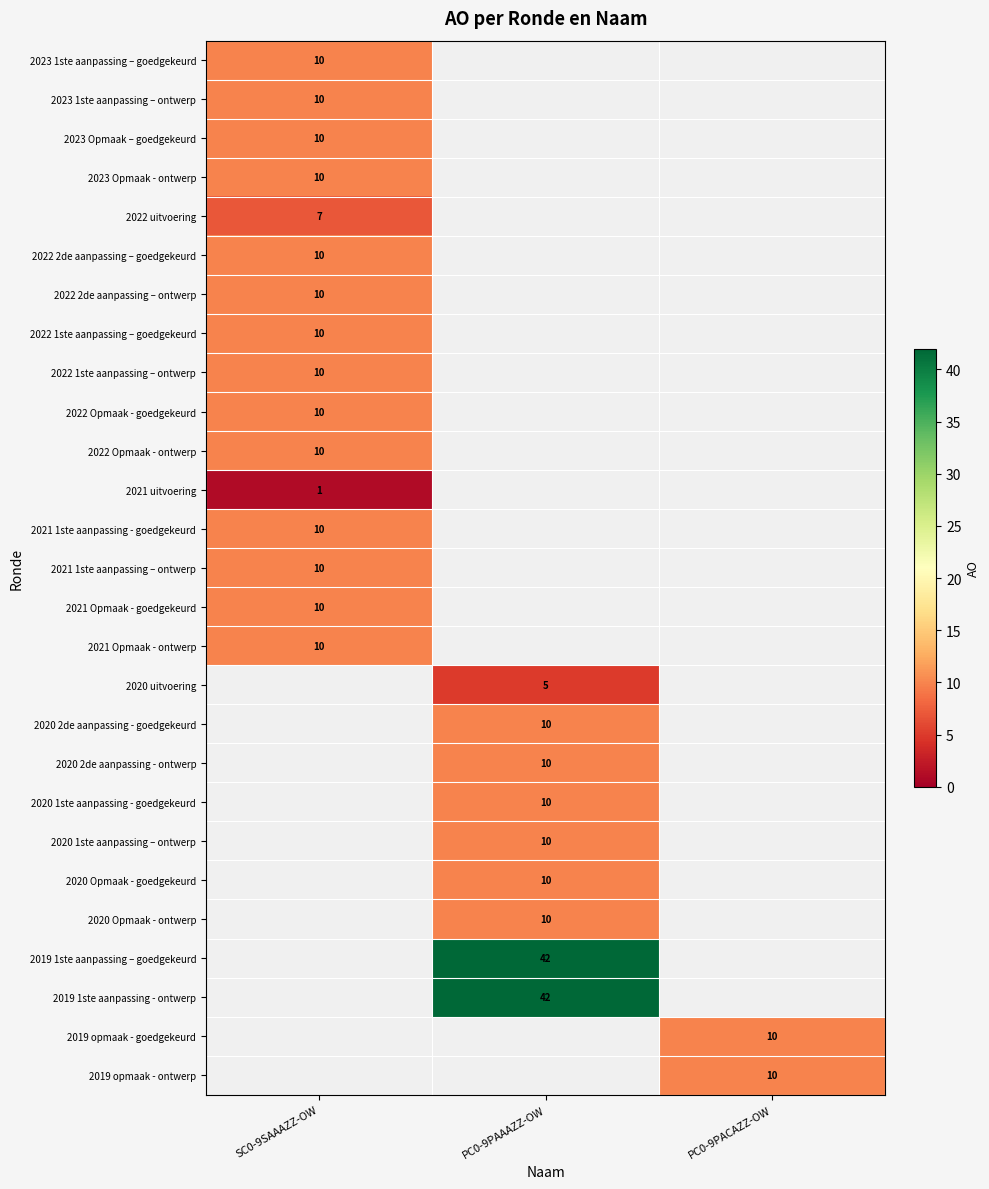

Is it true that 2020 Opmaak - goedgekeurd equals 16 at PC0-9PAAAZZ-OW?

False